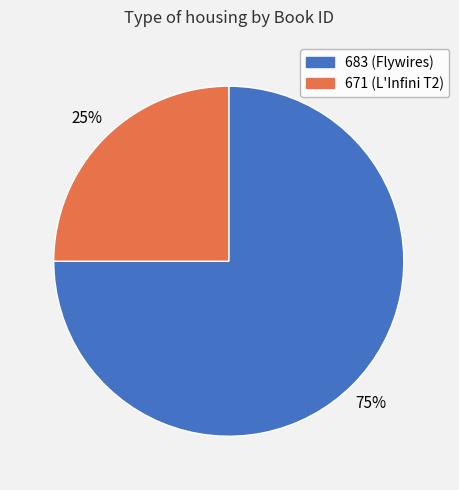

True or false: 671 accounts for 34% of the total.

False